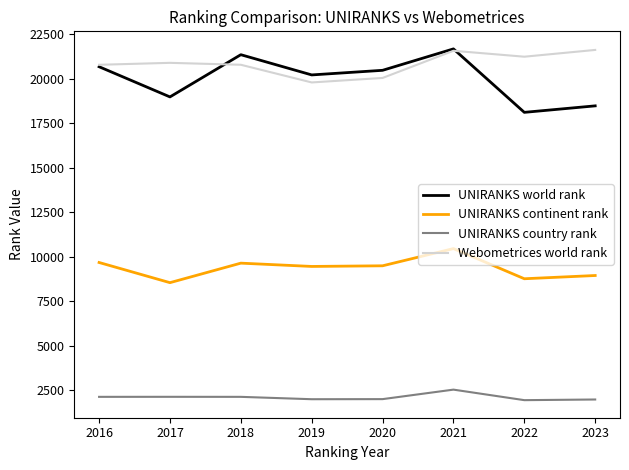

How many values in the UNIRANKS continent rank series are below 9490?

4